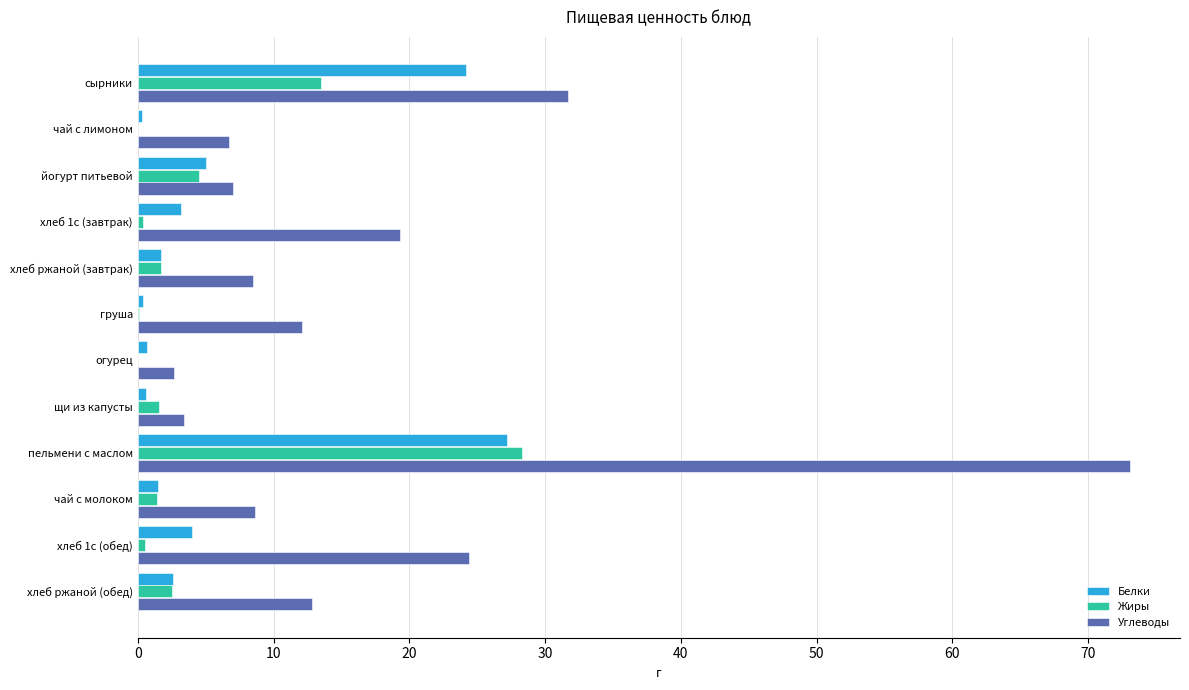

What is the maximum value for Белки?

27.2